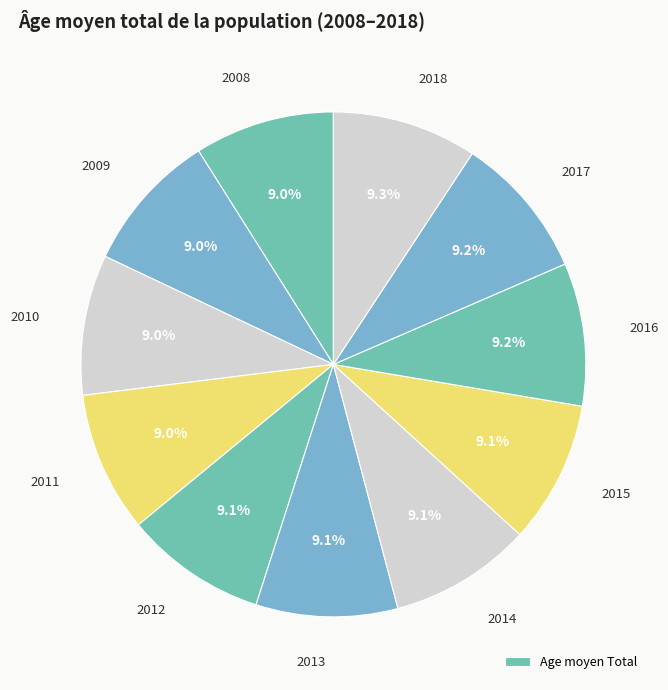

Does any single category account for the majority?

No